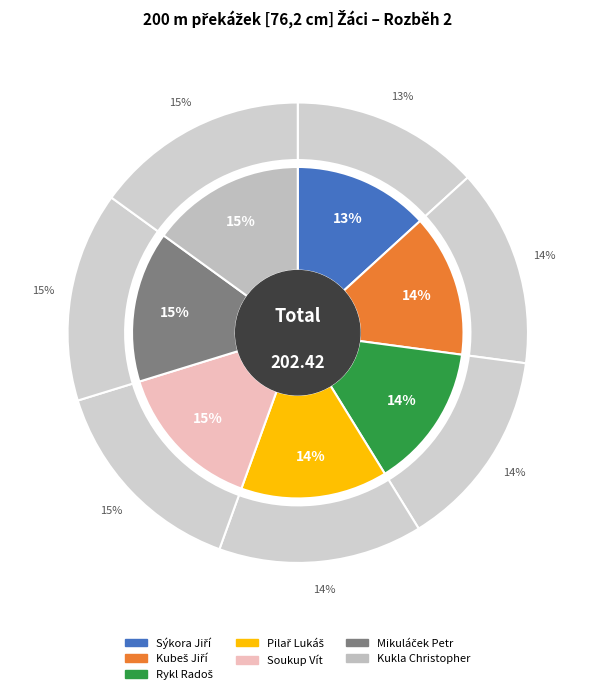

Which category has the smallest portion of the pie?

Sýkora Jiří